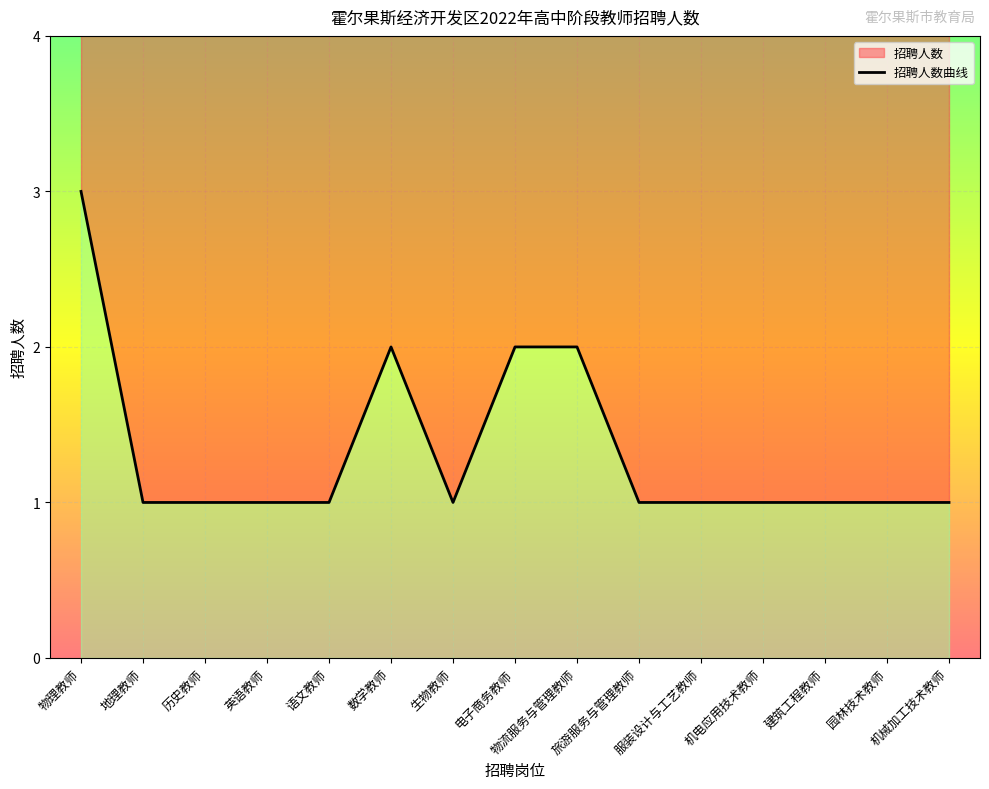

Approximately how many times larger is the value at 数学教师 compared to 建筑工程教师?

2.0